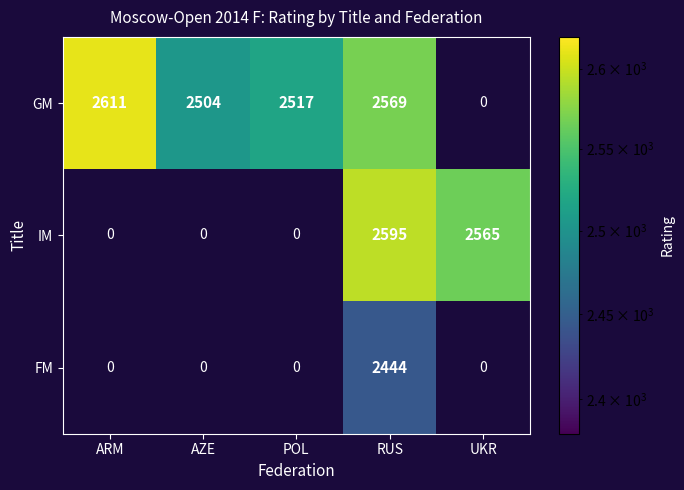

The GM series shows 1604 at AZE. True or false?

False